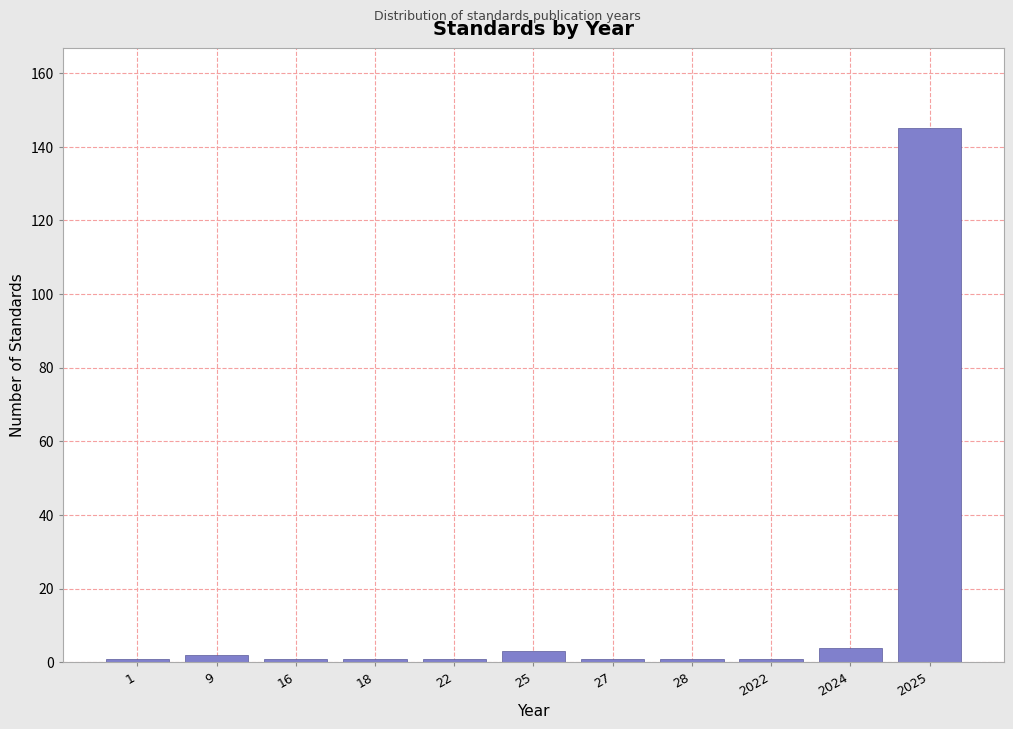

Reading left to right, list all the values displayed in this chart.

1=1	9=2	16=1	18=1	22=1	25=3	27=1	28=1	2022=1	2024=4	2025=145